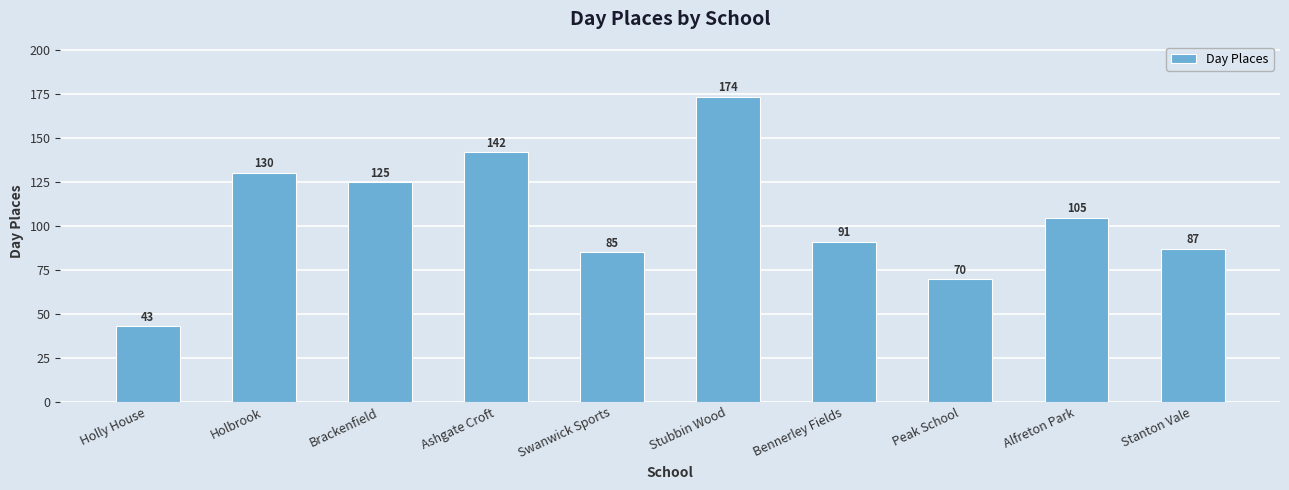

What is the greatest value displayed?

173.8